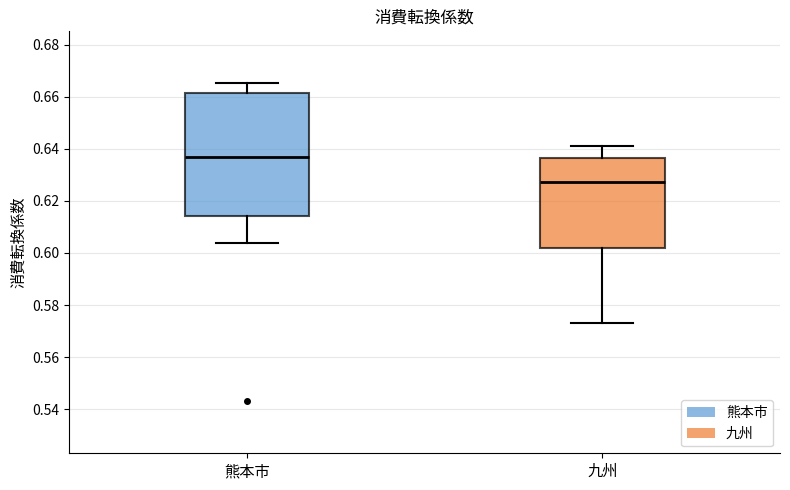

Which box's median line is the highest?

熊本市